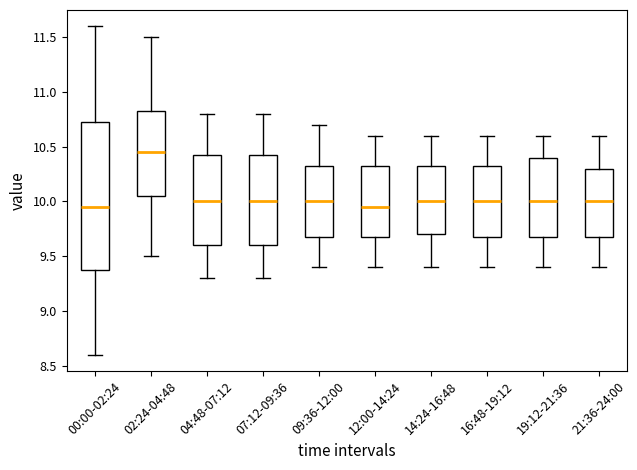

Reading left to right, transcribe this box plot: for each box, give where its median line is, the range the box spans, and where its two whiskers end, as read against the y-axis. The values are not printed on the chart, so give them approximately, as read against the axis.

00:00-02:24: median 9.95, box 9.40 to 10.75, whiskers 8.60 to 11.60
02:24-04:48: median 10.45, box 10.05 to 10.85, whiskers 9.50 to 11.50
04:48-07:12: median 10.00, box 9.60 to 10.45, whiskers 9.30 to 10.80
07:12-09:36: median 10.00, box 9.60 to 10.45, whiskers 9.30 to 10.80
09:36-12:00: median 10.00, box 9.70 to 10.35, whiskers 9.40 to 10.70
12:00-14:24: median 9.95, box 9.70 to 10.35, whiskers 9.40 to 10.60
14:24-16:48: median 10.00, box 9.70 to 10.35, whiskers 9.40 to 10.60
16:48-19:12: median 10.00, box 9.70 to 10.35, whiskers 9.40 to 10.60
19:12-21:36: median 10.00, box 9.70 to 10.40, whiskers 9.40 to 10.60
21:36-24:00: median 10.00, box 9.70 to 10.30, whiskers 9.40 to 10.60